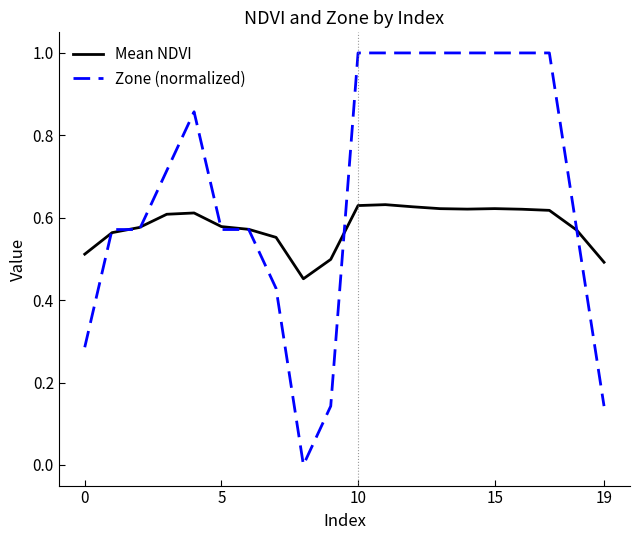

What is the maximum value shown in the chart?

1.0